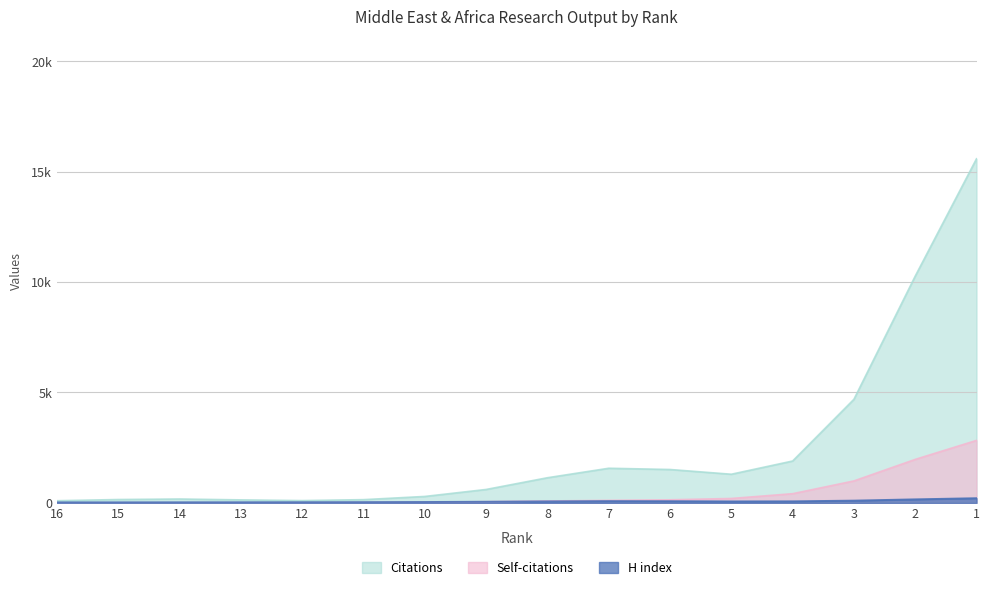

At which label is Self-citations closest to 1987?

2